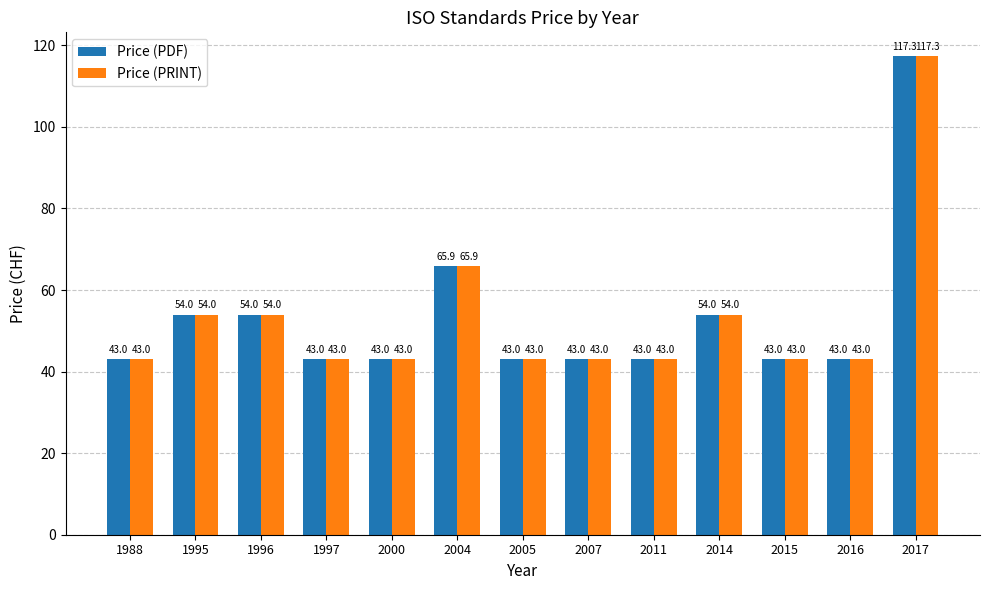

The Price (PRINT) series shows 43.0 at 2000. True or false?

True